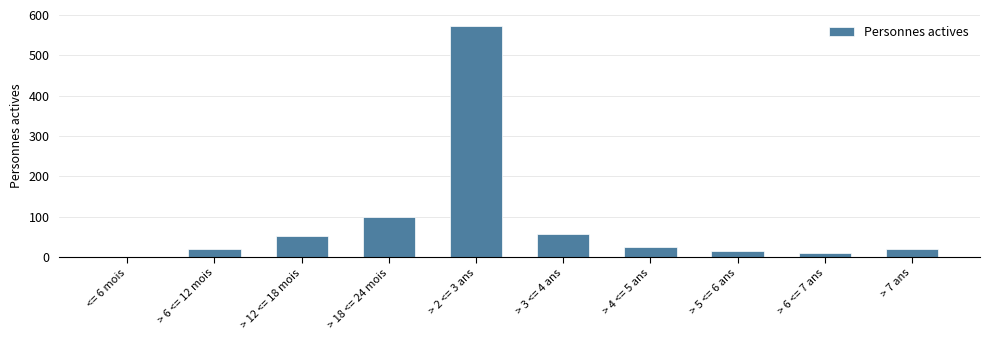

Which label corresponds to the largest value in the chart?

> 2 <= 3 ans